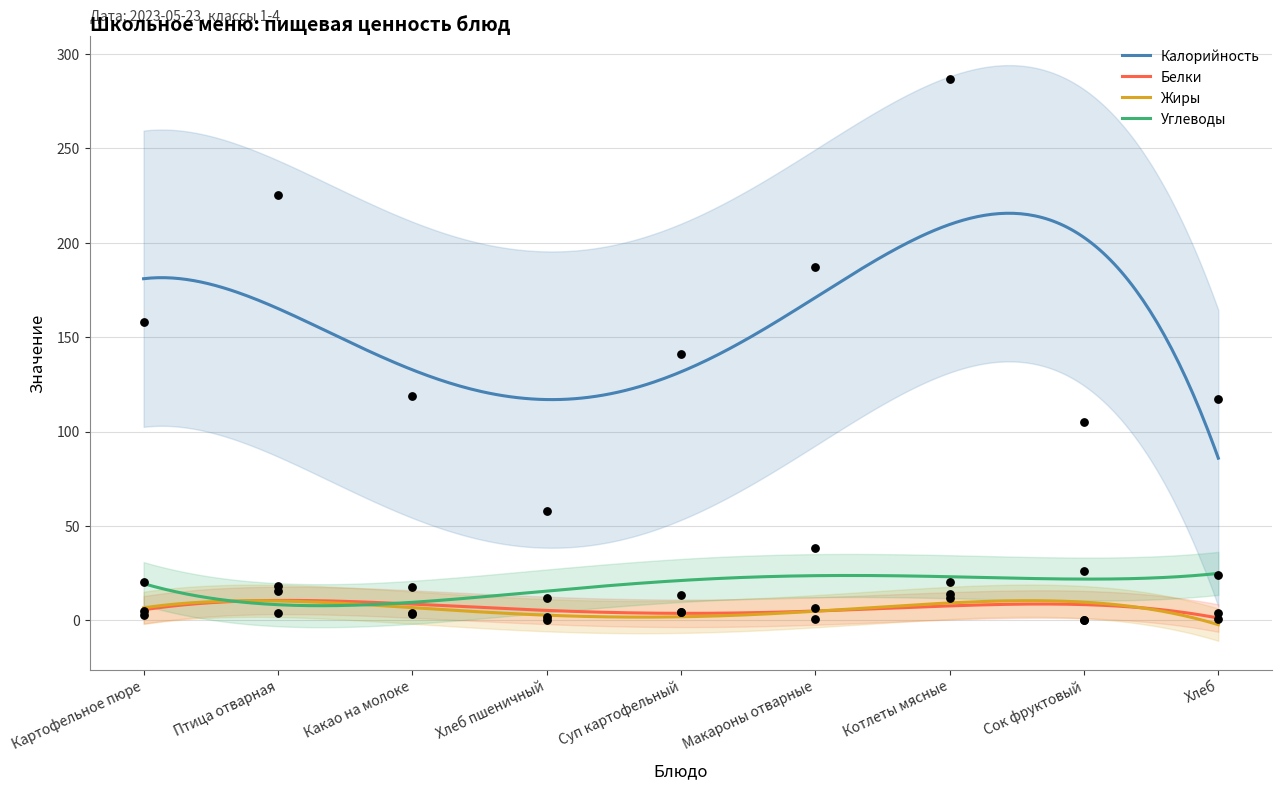

Is the value of Жиры at Сок фруктовый greater than the value of Калорийность at Сок фруктовый?

No